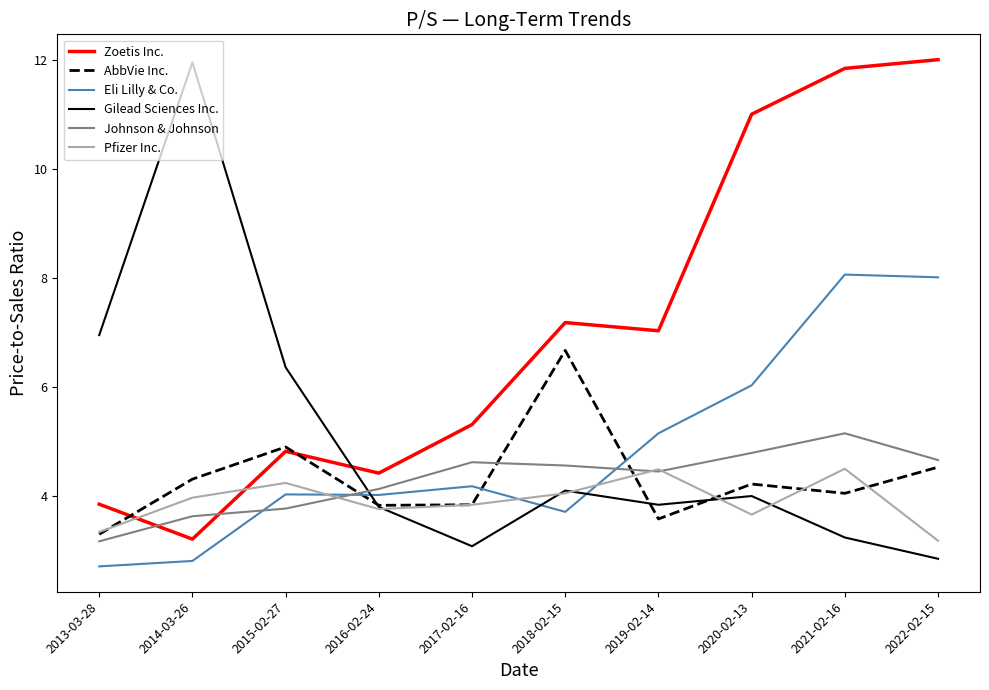

The Zoetis Inc. series shows 3.3 at 2018-02-15. True or false?

False